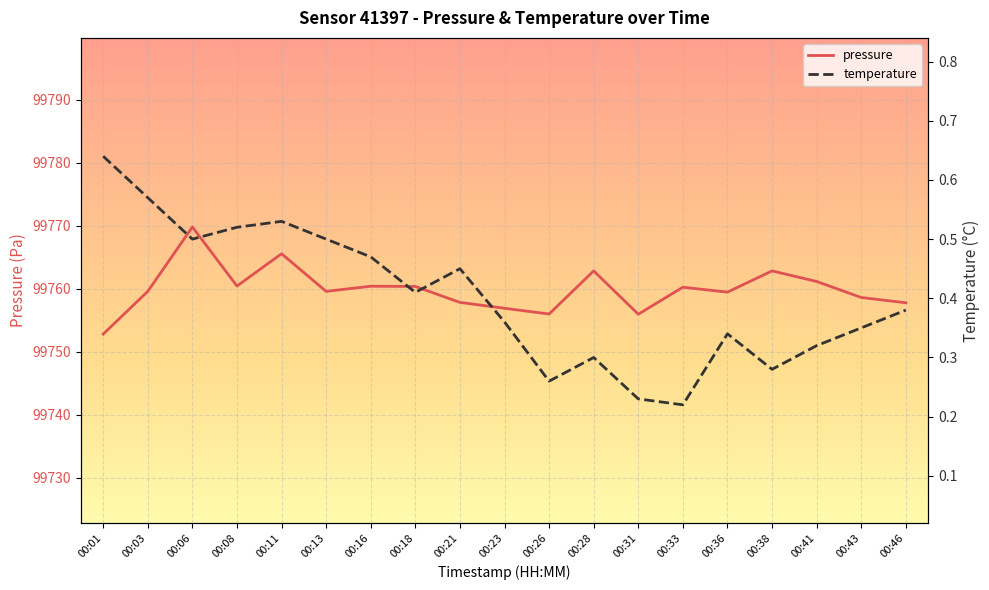

At which category does pressure reach its first local peak?

00:06